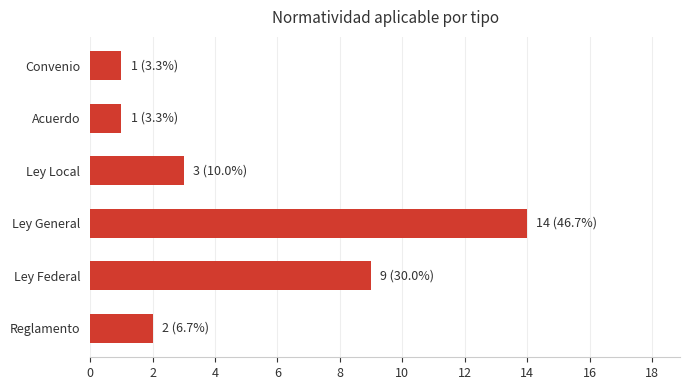

Are the bars grouped side by side (vs. stacked)?

No